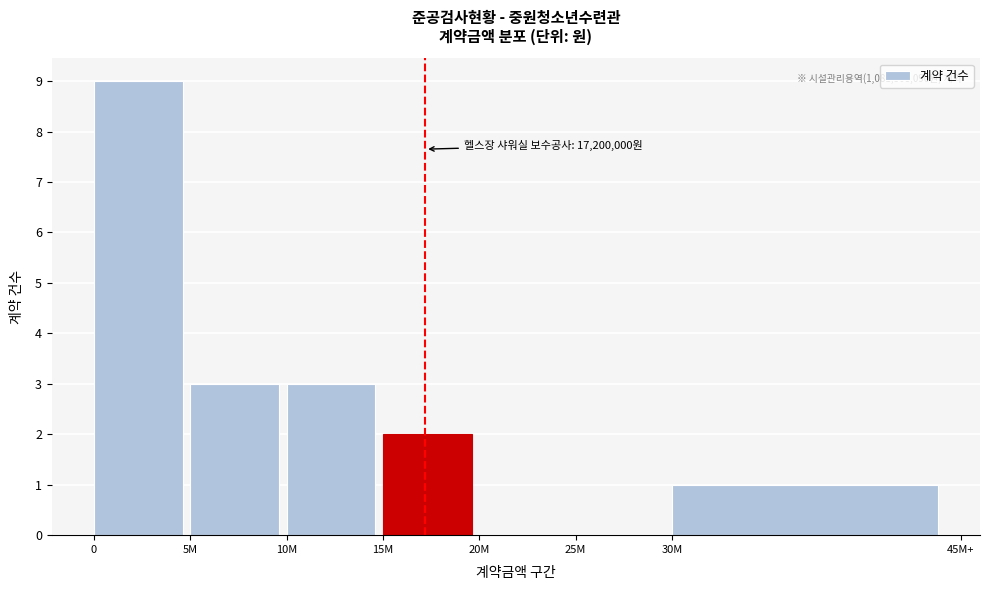

Reading left to right, extract all data points from this chart.

0=9	5M=3	10M=3	15M=2	20M=0	25M=0	30M=1